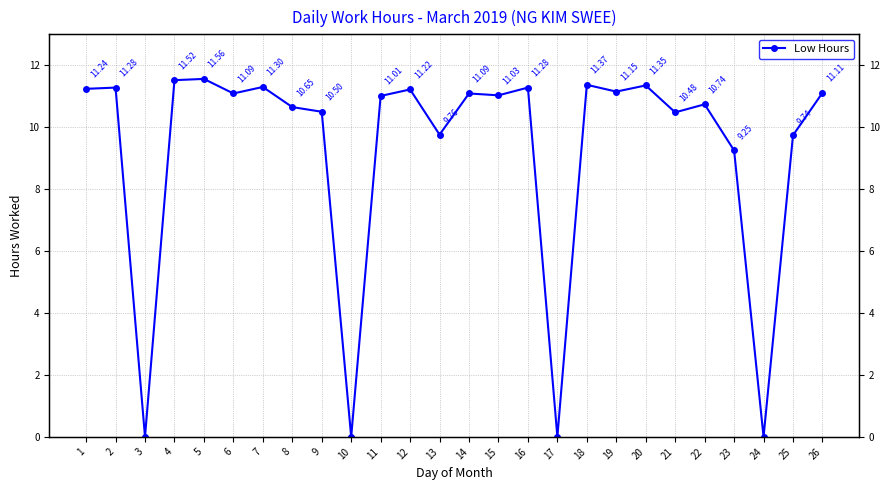

Reading left to right, list all the values displayed in this chart.

1=11.2	2=11.3	3=0.0	4=11.5	5=11.6	6=11.1	7=11.3	8=10.7	9=10.5	10=0.0	11=11.0	12=11.2	13=9.8	14=11.1	15=11.0	16=11.3	17=0.0	18=11.4	19=11.2	20=11.3	21=10.5	22=10.7	23=9.2	24=0.0	25=9.7	26=11.1